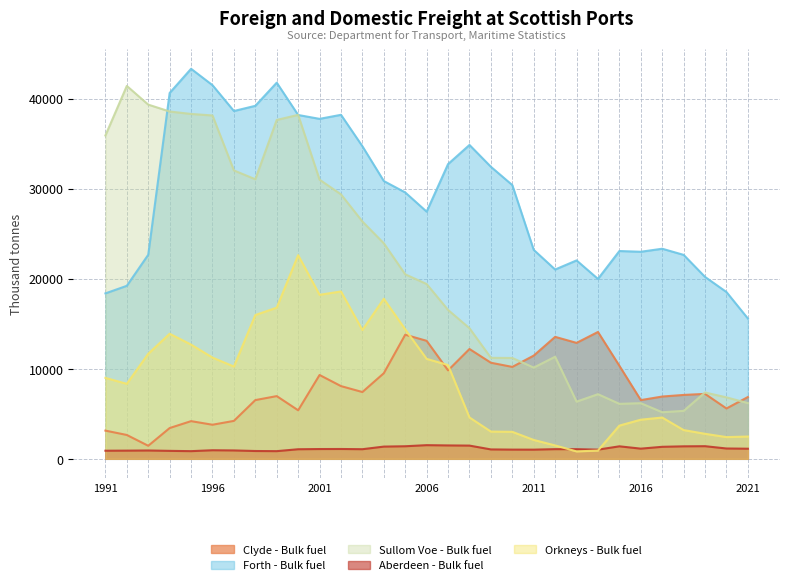

Which series has the widest spread of values?

Sullom Voe - Bulk fuel